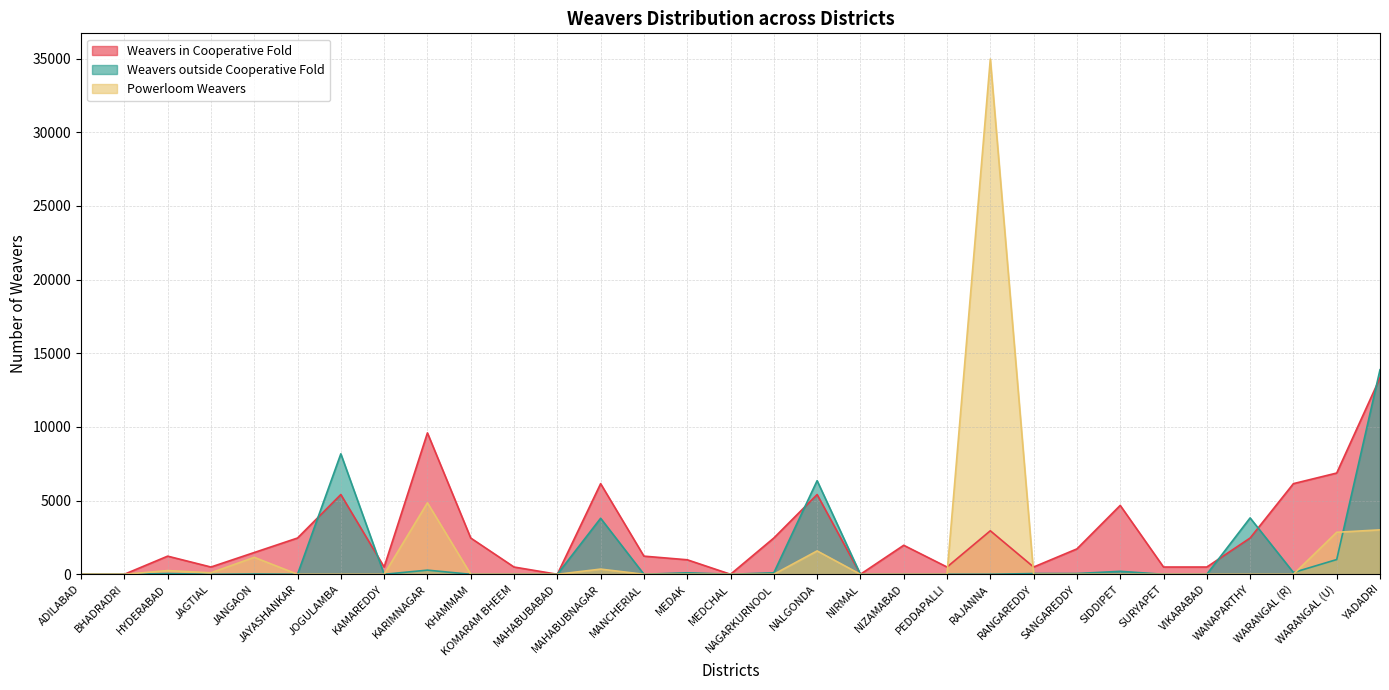

Reading left to right, what are all the values shown in this chart?

Weavers in Cooperative Fold: ADILABAD=0	BHADRADRI=0	HYDERABAD=1230	JAGTIAL=492	JANGAON=1476	JAYASHANKAR=2460	JOGULAMBA=5412	KAMAREDDY=492	KARIMNAGAR=9594	KHAMMAM=2460	KOMARAM BHEEM=492	MAHABUBABAD=0	MAHABUBNAGAR=6150	MANCHERIAL=1230	MEDAK=984	MEDCHAL=0	NAGARKURNOOL=2460	NALGONDA=5412	NIRMAL=0	NIZAMABAD=1968	PEDDAPALLI=492	RAJANNA=2952	RANGAREDDY=492	SANGAREDDY=1722	SIDDIPET=4674	SURYAPET=492	VIKARABAD=492	WANAPARTHY=2460	WARANGAL (R)=6150	WARANGAL (U)=6870	YADADRI=13330
Weavers outside Cooperative Fold: ADILABAD=0	BHADRADRI=0	HYDERABAD=50	JAGTIAL=0	JANGAON=20	JAYASHANKAR=0	JOGULAMBA=8175	KAMAREDDY=0	KARIMNAGAR=280	KHAMMAM=0	KOMARAM BHEEM=0	MAHABUBABAD=0	MAHABUBNAGAR=3800	MANCHERIAL=0	MEDAK=100	MEDCHAL=0	NAGARKURNOOL=100	NALGONDA=6352	NIRMAL=0	NIZAMABAD=0	PEDDAPALLI=0	RAJANNA=0	RANGAREDDY=50	SANGAREDDY=50	SIDDIPET=200	SURYAPET=0	VIKARABAD=0	WANAPARTHY=3825	WARANGAL (R)=120	WARANGAL (U)=1000	YADADRI=13880
Powerloom Weavers: ADILABAD=0	BHADRADRI=0	HYDERABAD=250	JAGTIAL=100	JANGAON=1150	JAYASHANKAR=0	JOGULAMBA=0	KAMAREDDY=0	KARIMNAGAR=4850	KHAMMAM=0	KOMARAM BHEEM=0	MAHABUBABAD=0	MAHABUBNAGAR=350	MANCHERIAL=0	MEDAK=0	MEDCHAL=0	NAGARKURNOOL=0	NALGONDA=1585	NIRMAL=0	NIZAMABAD=0	PEDDAPALLI=0	RAJANNA=34962	RANGAREDDY=0	SANGAREDDY=0	SIDDIPET=0	SURYAPET=0	VIKARABAD=0	WANAPARTHY=0	WARANGAL (R)=0	WARANGAL (U)=2850	YADADRI=3015